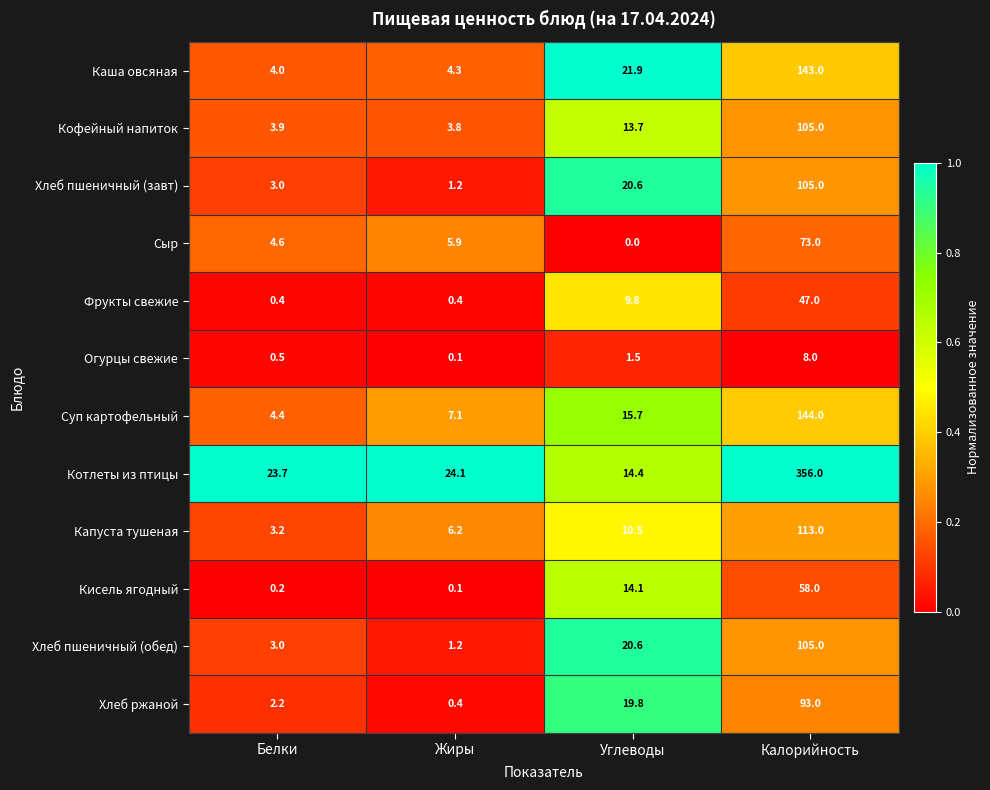

Rank the categories by Каша овсяная value from highest to lowest.

Калорийность, Углеводы, Жиры, Белки